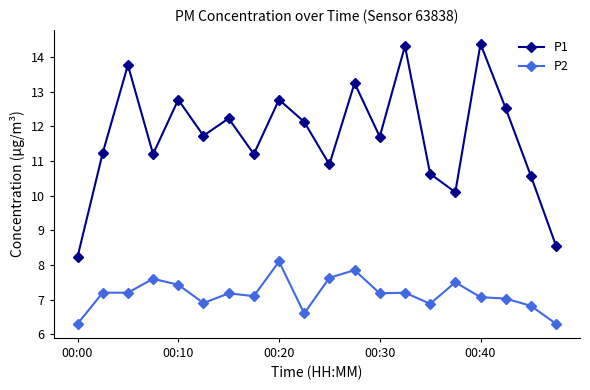

What is the value of the P1 point at the 5th from the left?

12.8